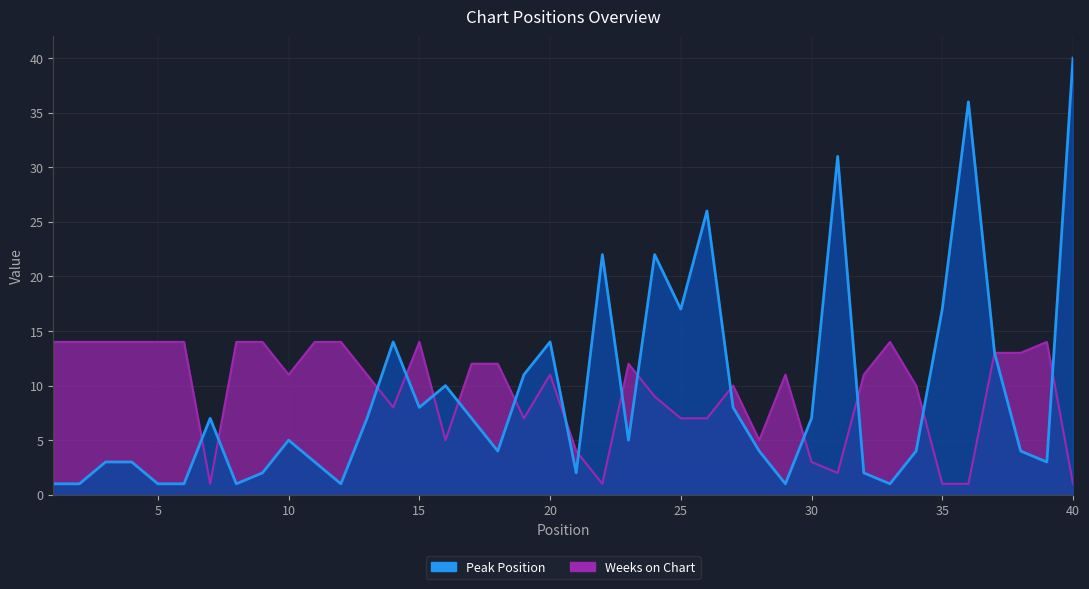

What is the spread (max minus min) of values at 22?

21